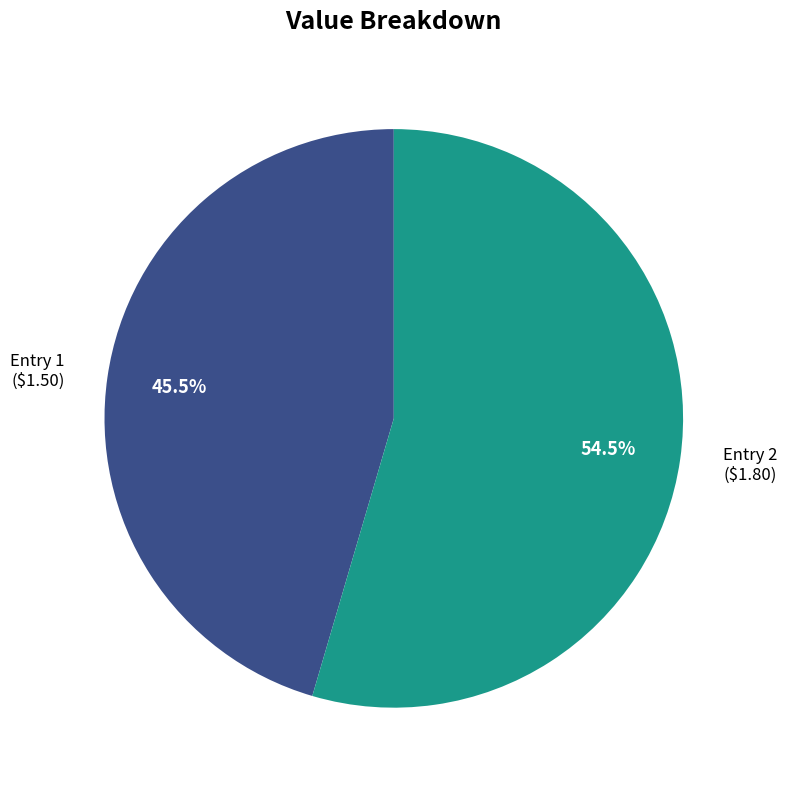

Which has a higher value, Entry 2 or Entry 1?

Entry 2